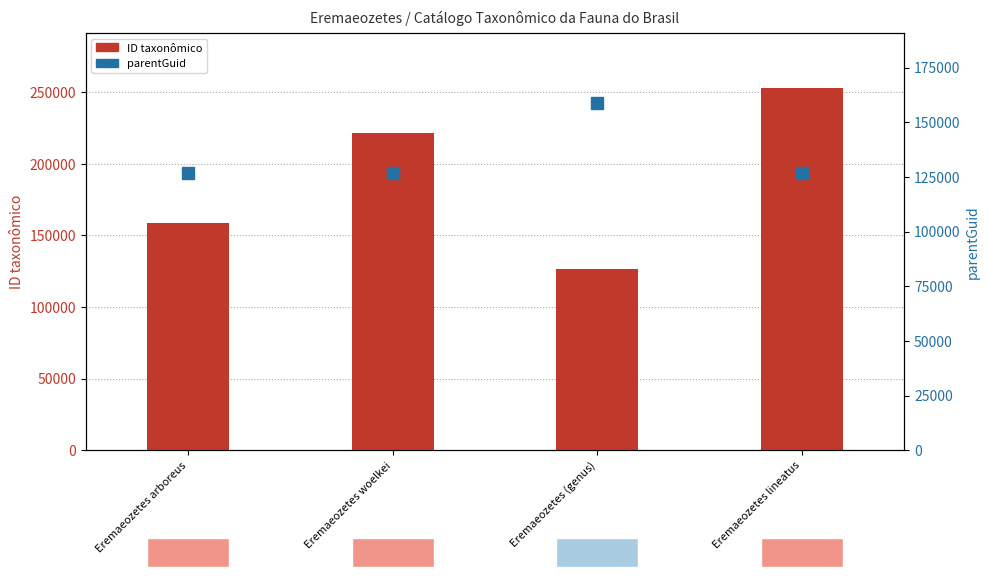

What is the lowest value of the ID taxonômico series?

126623